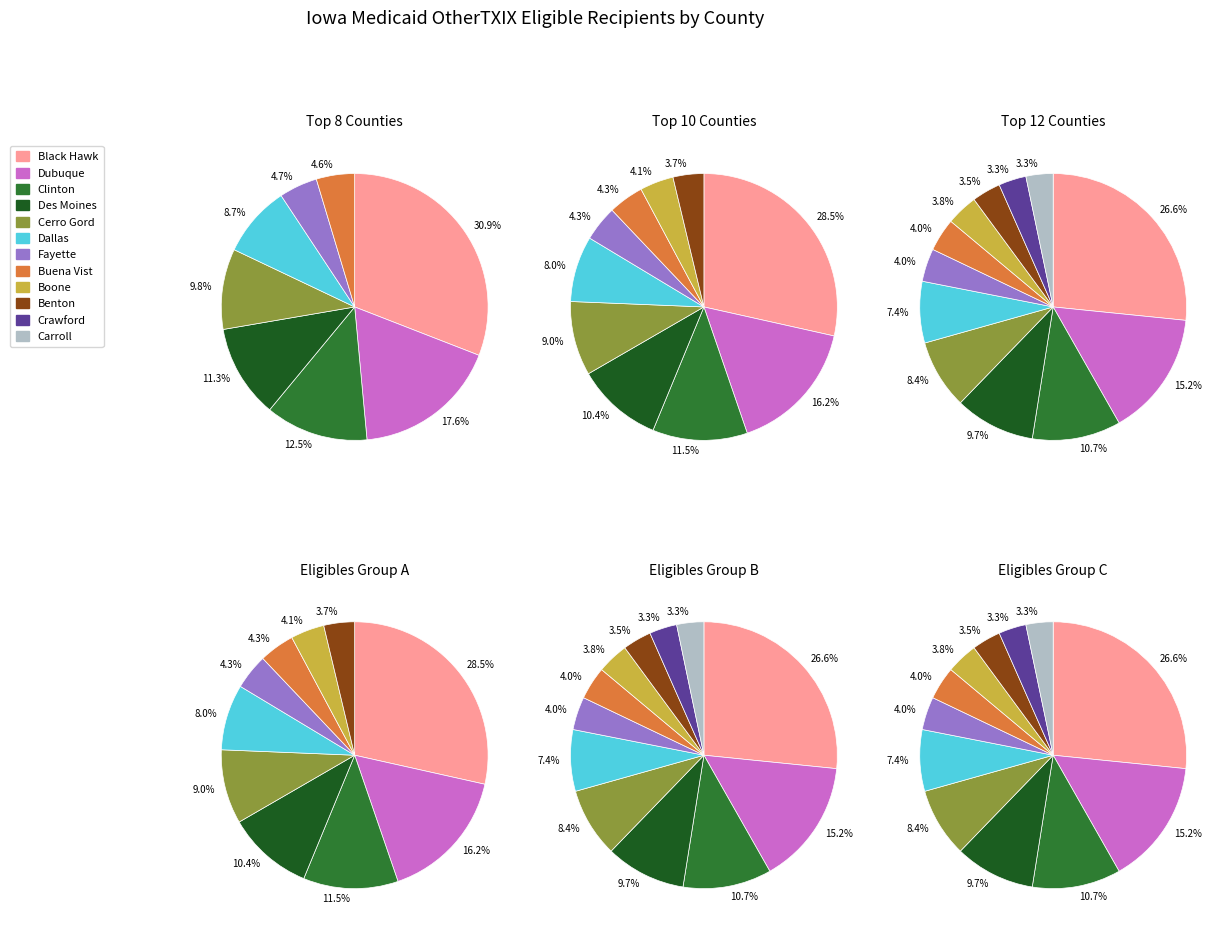

What is the largest slice in the pie chart?

BLACK HAWK